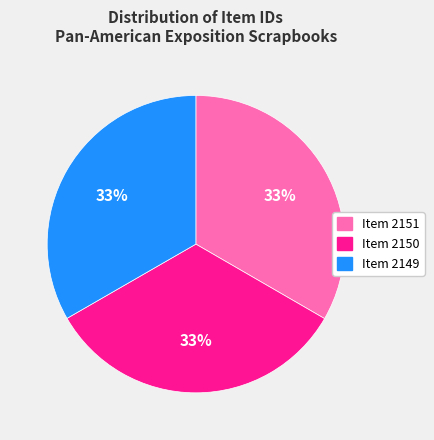

To the nearest percent, what is the average slice percentage?

33%